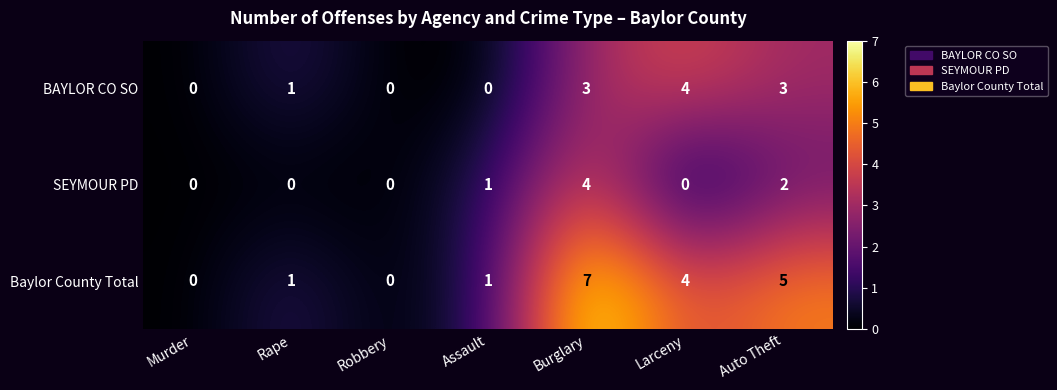

Which series has the largest total across all categories?

Baylor County Total